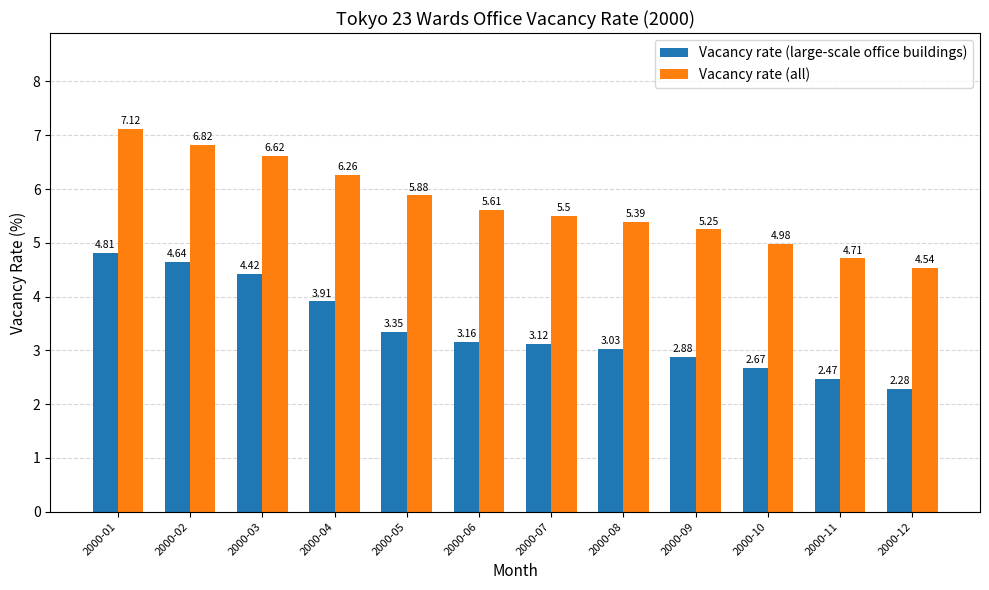

The Vacancy rate (all) series shows 8.1 at 2000-10. True or false?

False